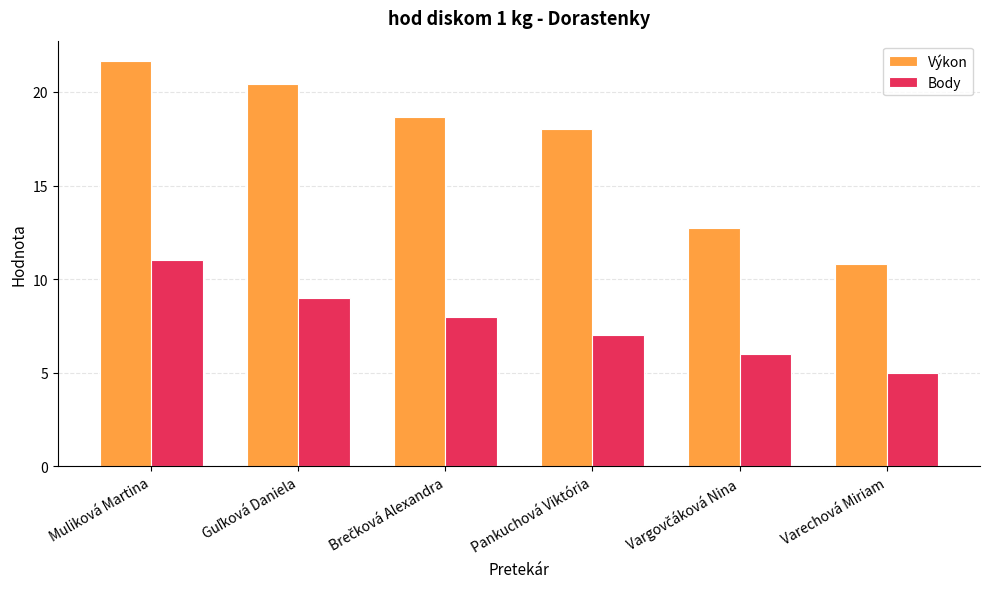

Count the number of categories in the chart.

6